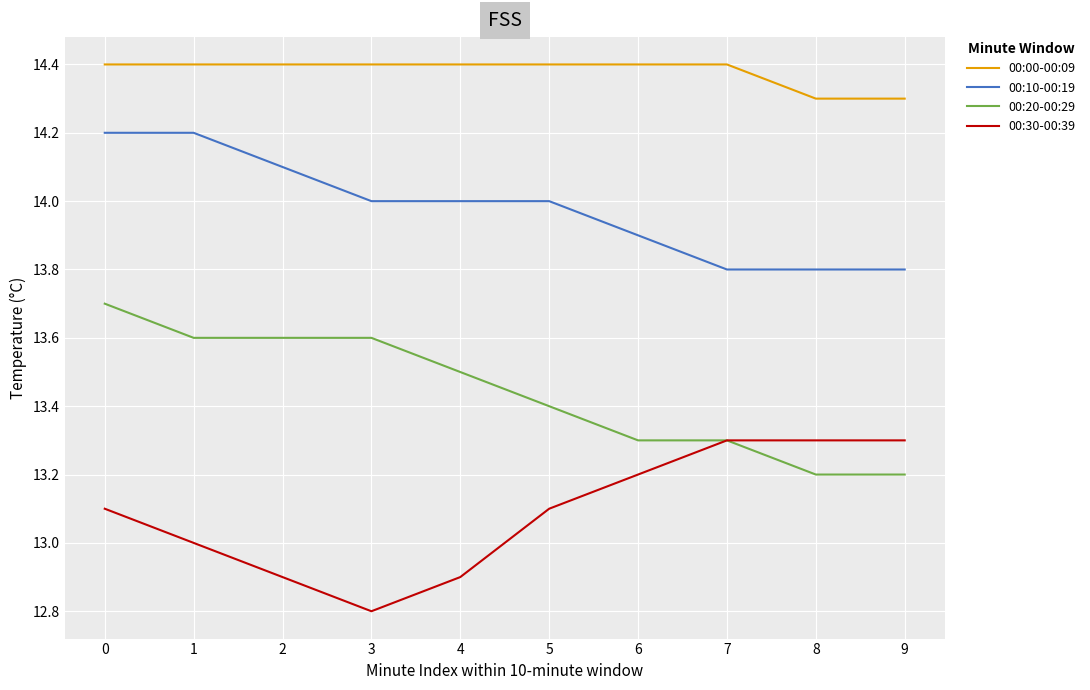

What value does the 00:00-00:09 series have at 6?

14.4